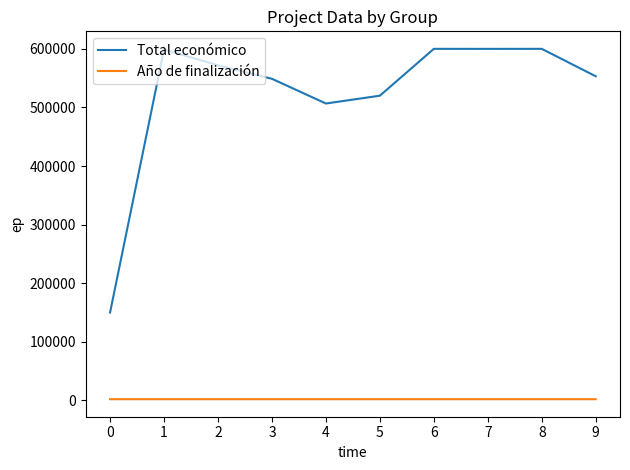

Rank the series by their average value, from lowest to highest.

Año de finalización, Total económico